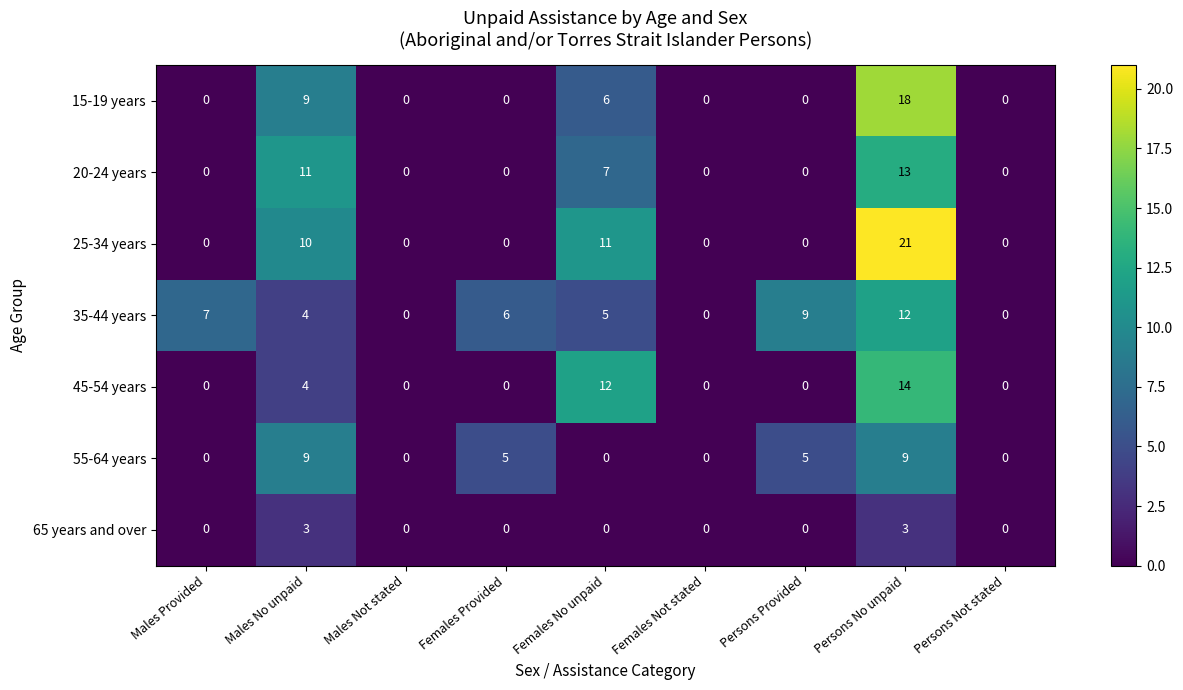

What is the maximum value shown in the chart?

21